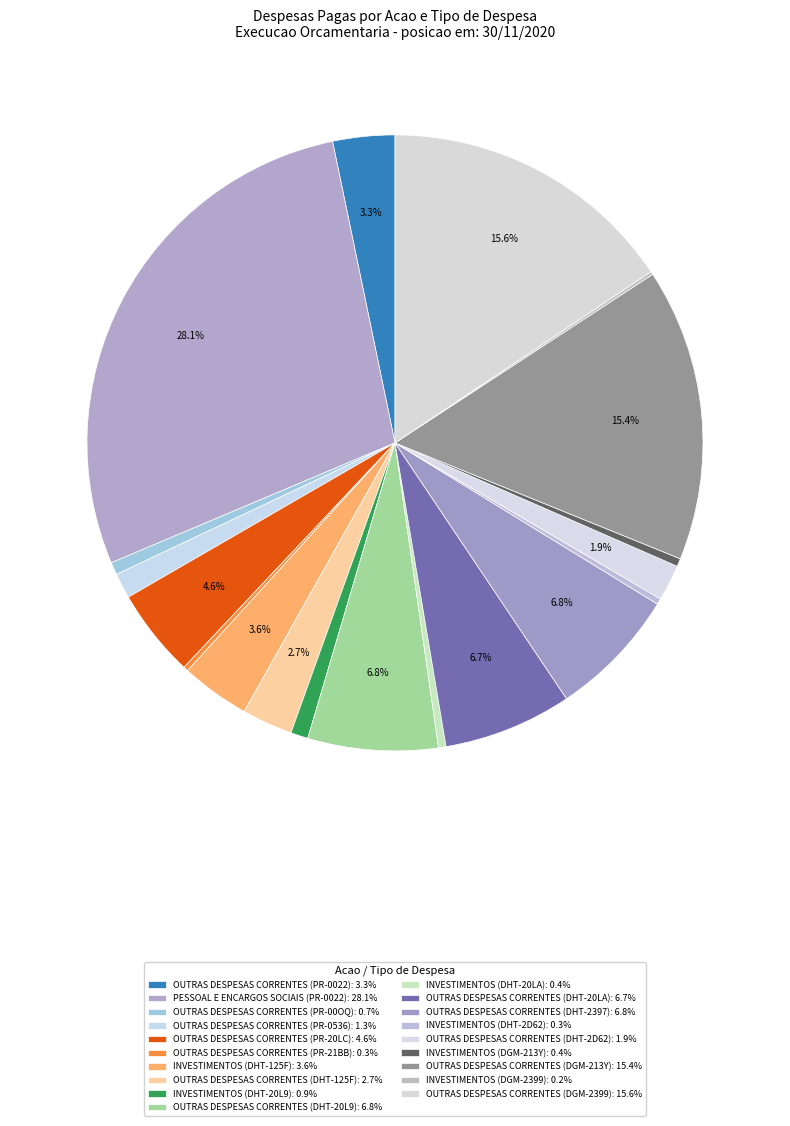

To the nearest percent, what is the difference between the largest and smallest slice percentages?

28%